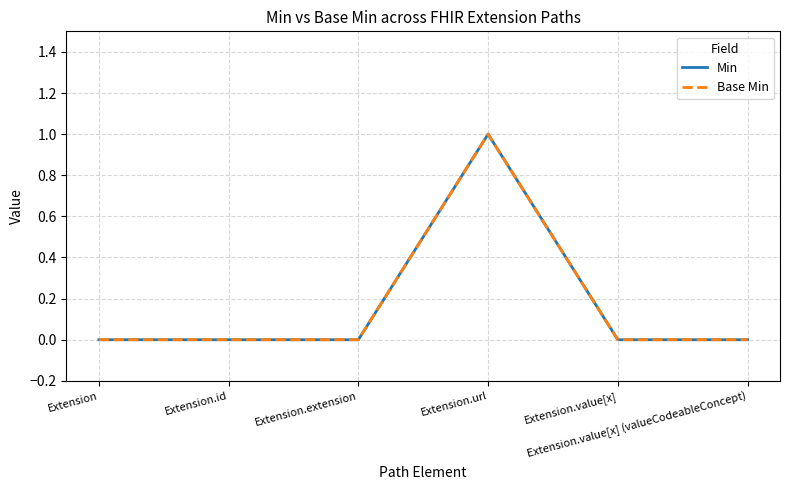

Reading left to right, transcribe all the data shown in this chart.

Min: Extension=0	Extension.id=0	Extension.extension=0	Extension.url=1	Extension.value[x]=0	Extension.value[x] (valueCodeableConcept)=0
Base Min: Extension=0	Extension.id=0	Extension.extension=0	Extension.url=1	Extension.value[x]=0	Extension.value[x] (valueCodeableConcept)=0